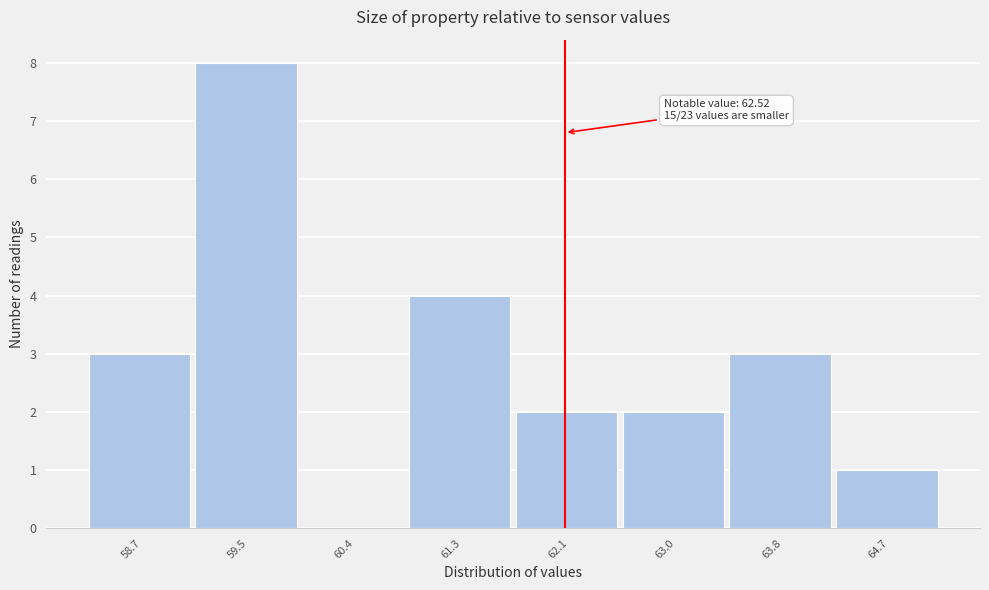

Reading left to right, list all the values displayed in this chart.

58.7=3	59.5=8	60.4=0	61.3=4	62.1=2	63.0=2	63.8=3	64.7=1